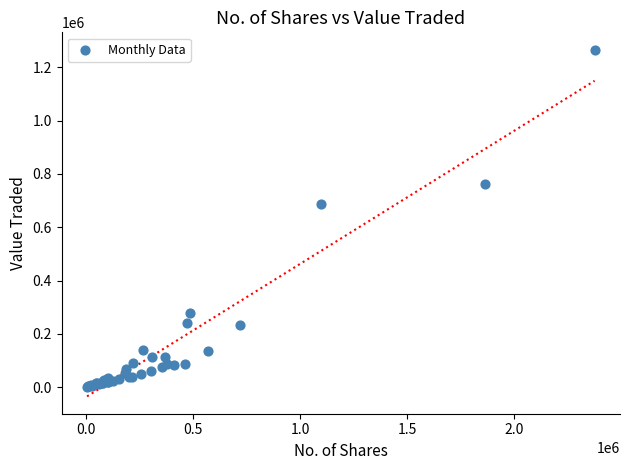

What Y value in the scatter plot is closest to 633816?

685473